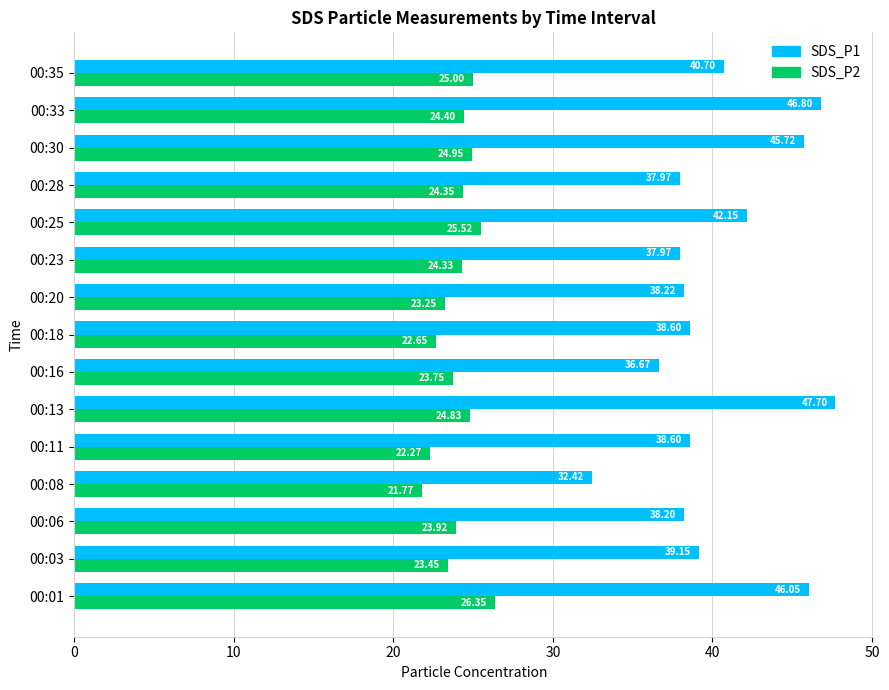

What is the sum of the SDS_P1 values at 00:33 and 00:16?

83.5